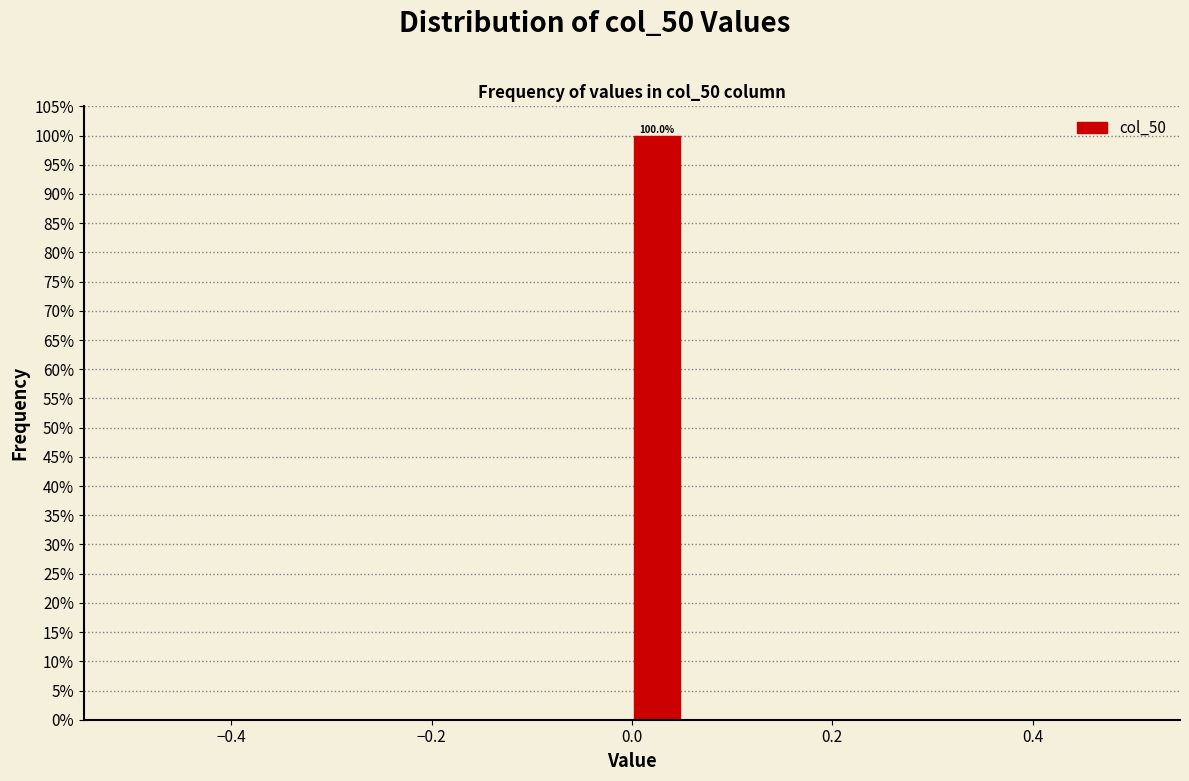

Around what value on the x-axis is the tallest bar? Give the approximate position of its centre, as read against the axis.

0.02